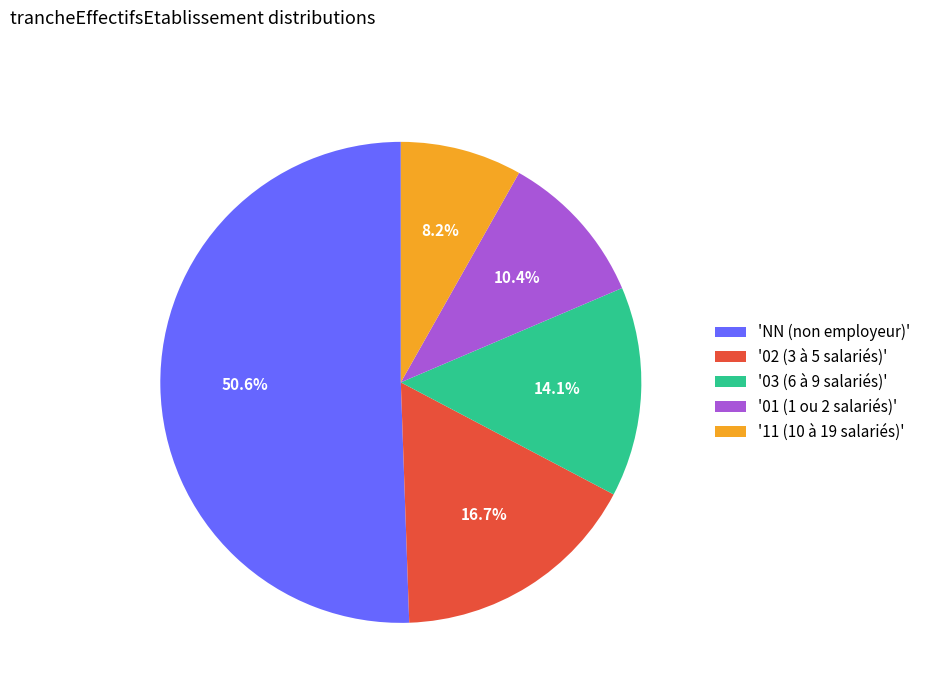

To the nearest percent, what is the average slice percentage?

20%